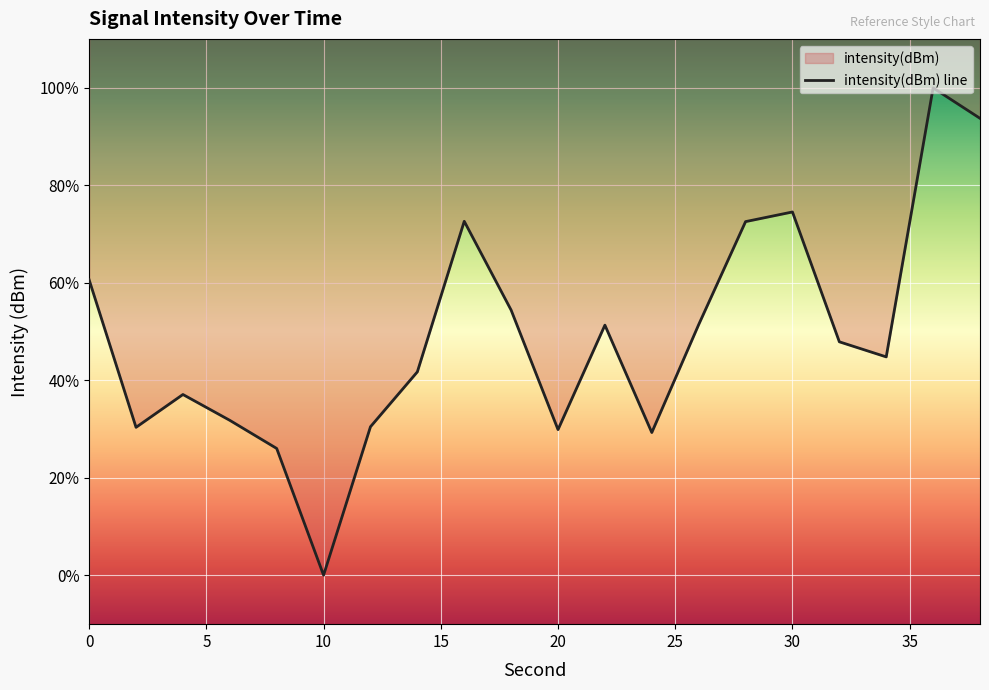

At which category does the data reach its first local valley?

2